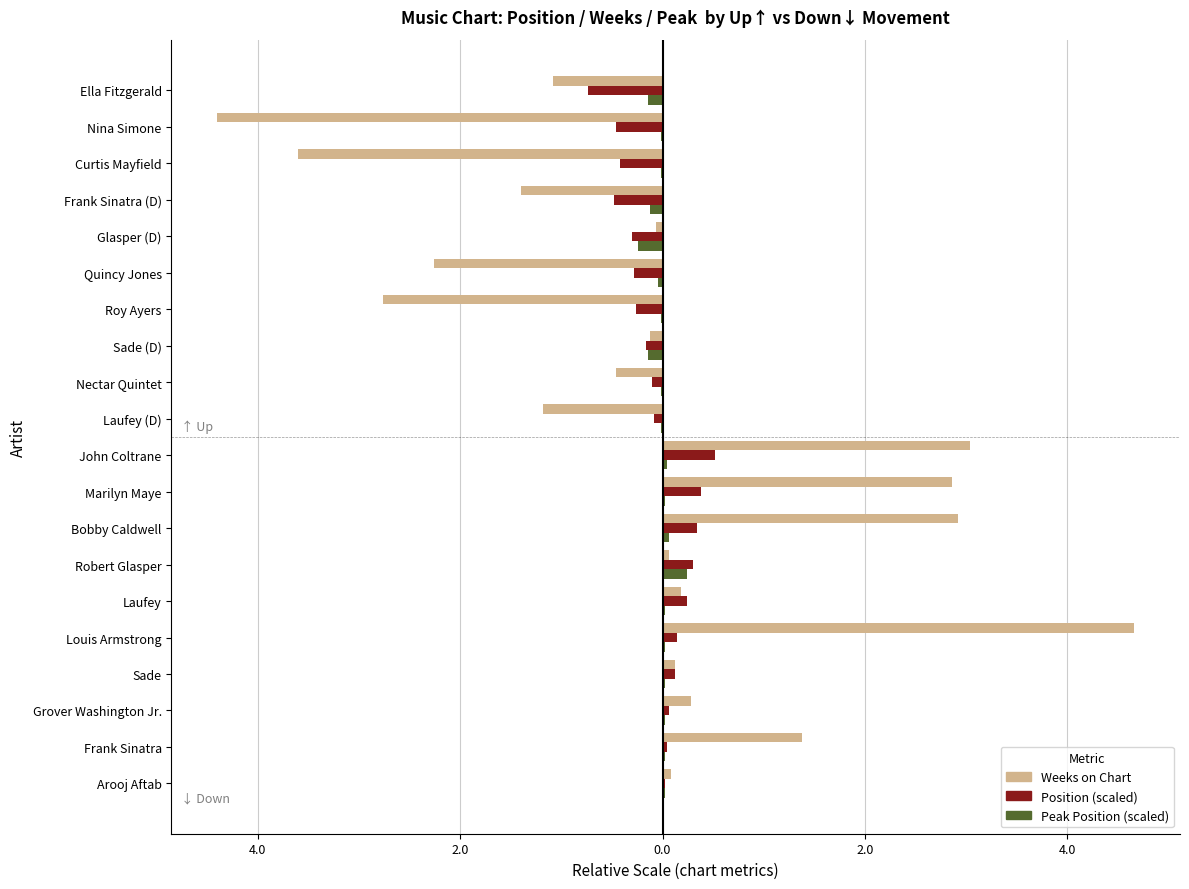

What is the value of the Weeks on Chart bar at the 10th from the left?

3.0